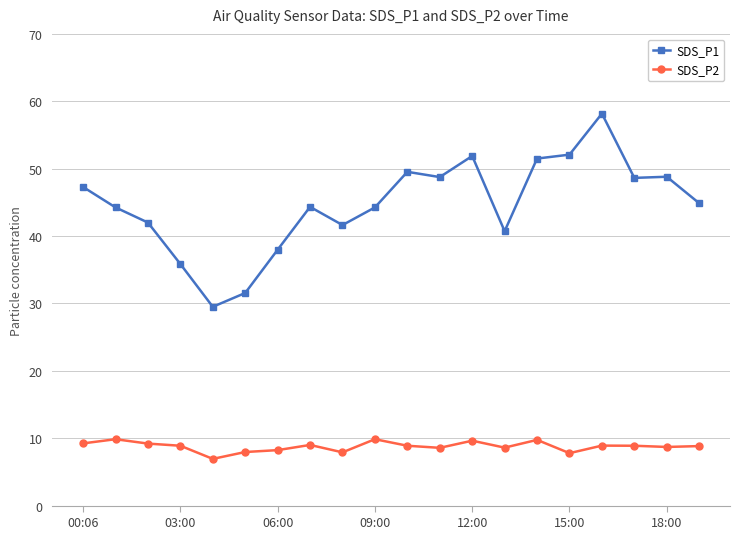

What is the value of the SDS_P1 point at the 6th from the left?

31.6